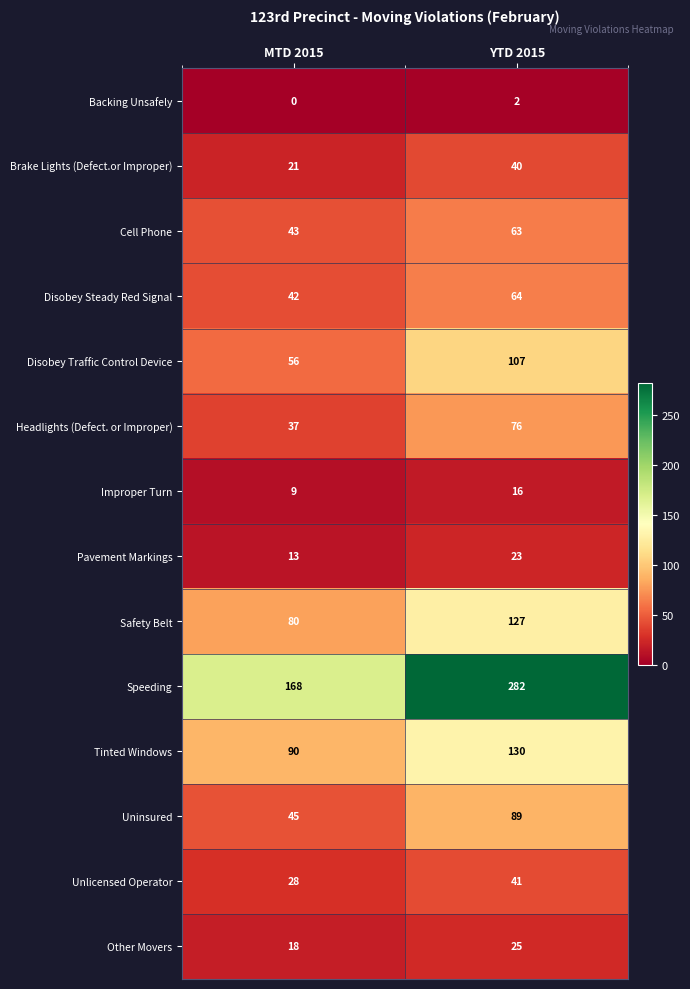

True or false: Other Movers has a value of 16 at YTD 2015.

False